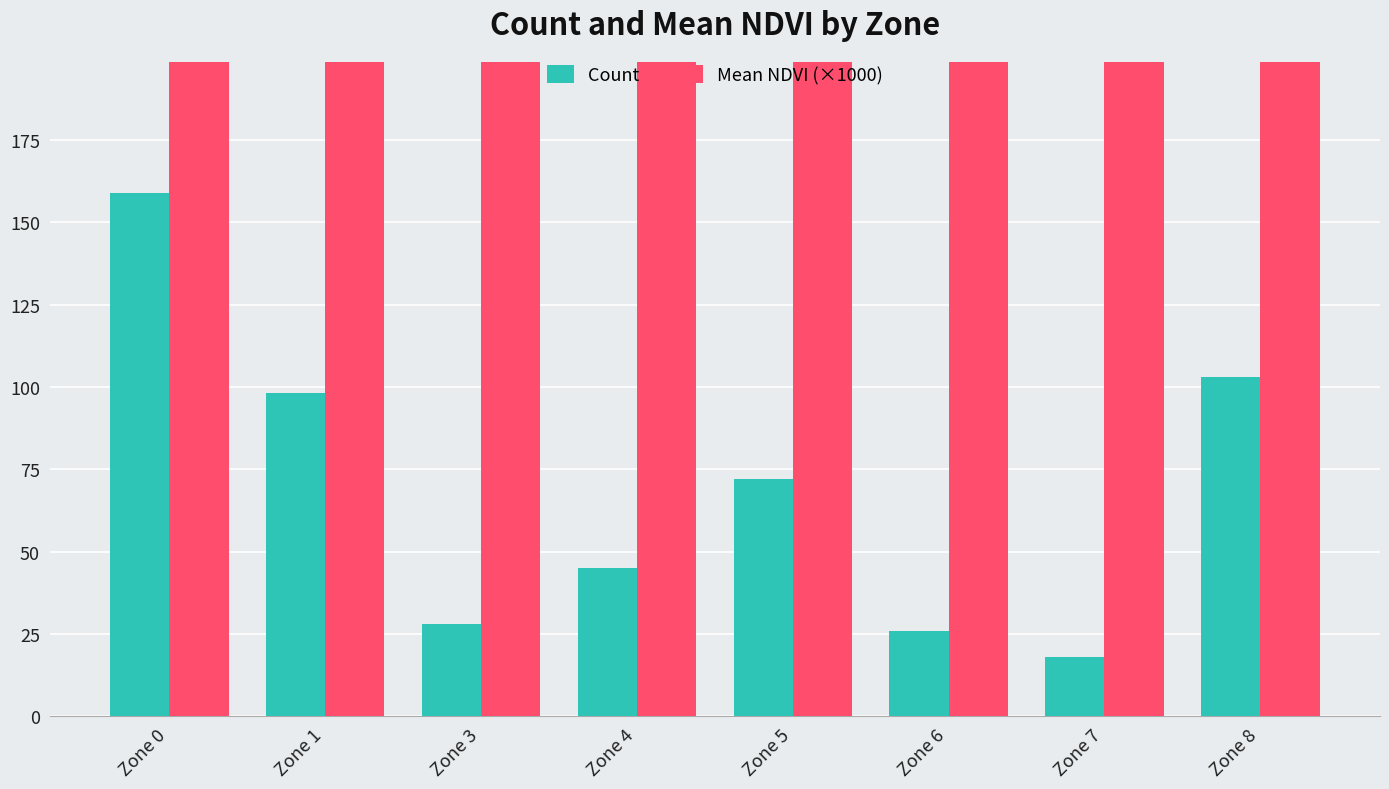

What is the value of the Count bar at the 7th from the left?

18.0